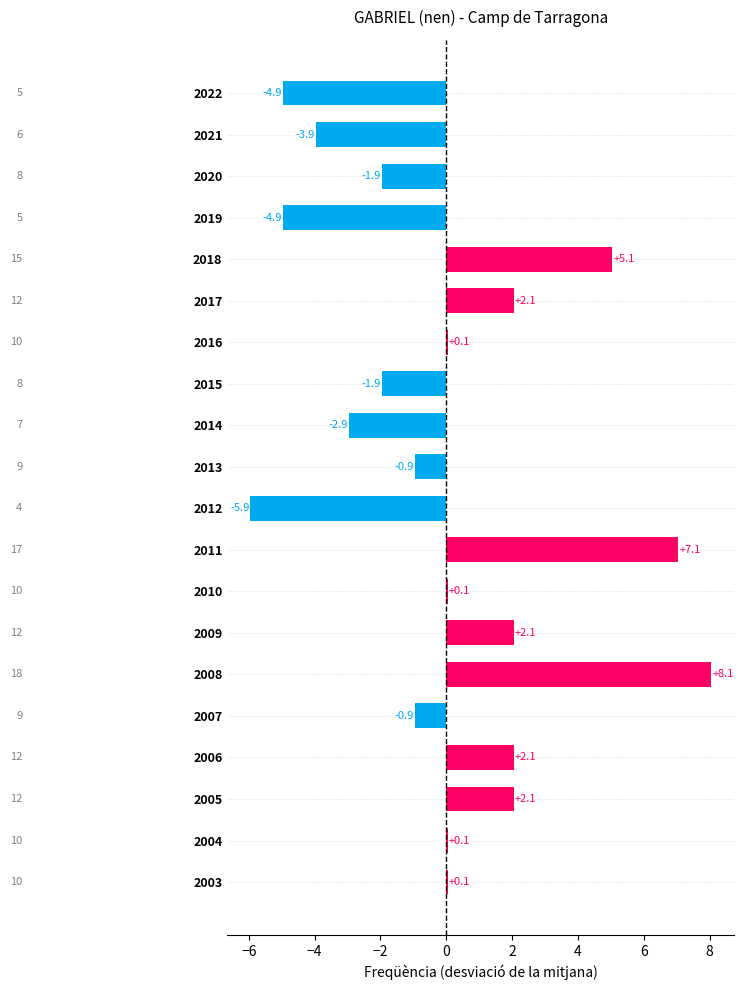

How many values are above zero?

11